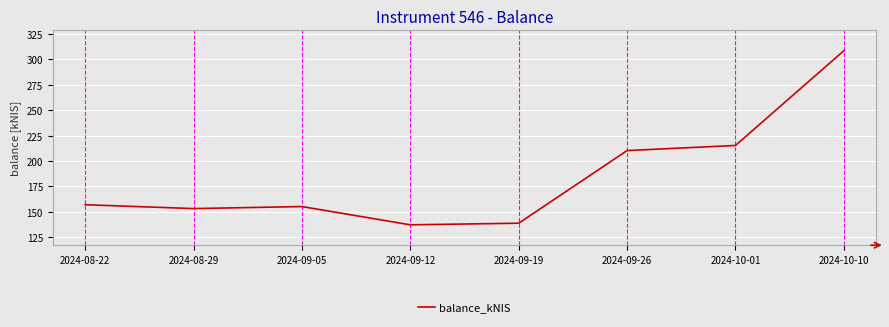

What is the difference between the values at 2024-10-01 and 2024-09-19?

76.4